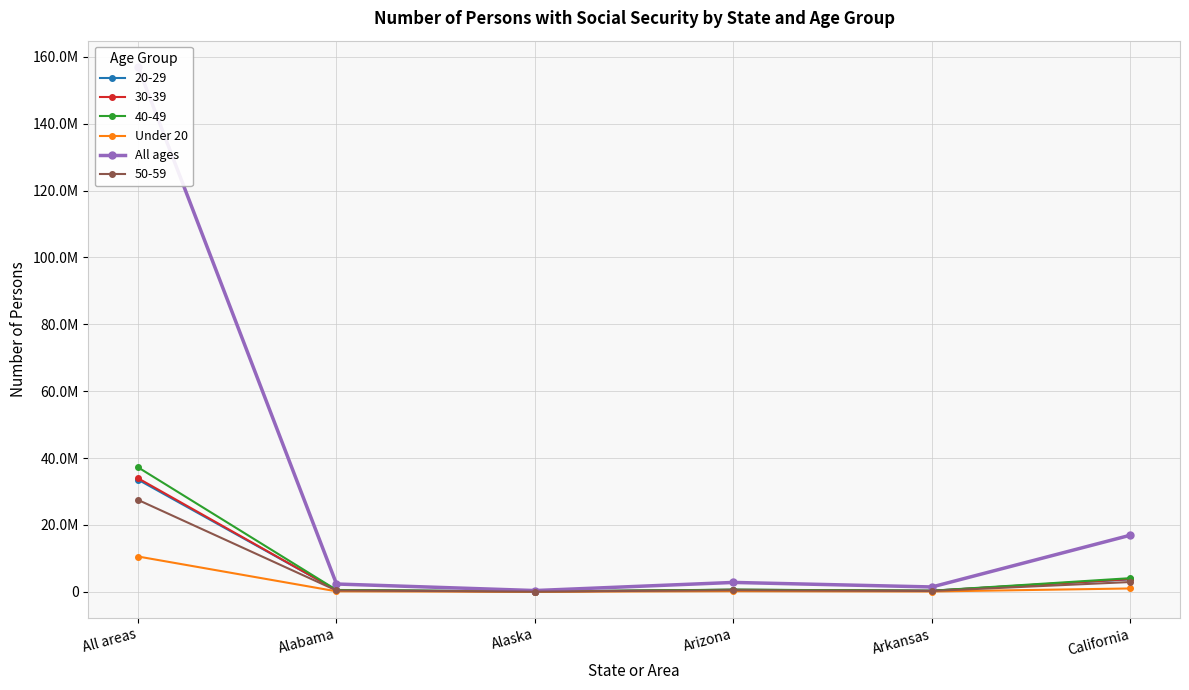

Which has a higher value, Arizona or All areas?

All areas